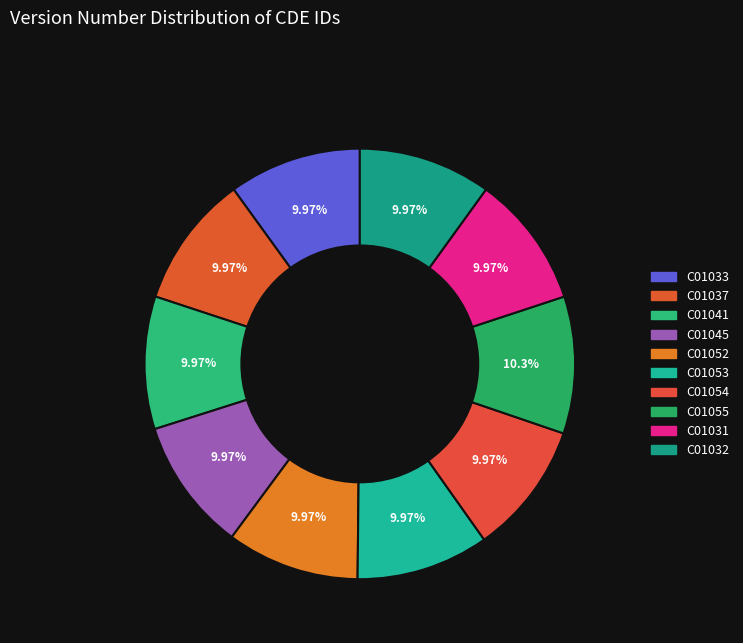

Does C01052 represent more than half of the total?

No